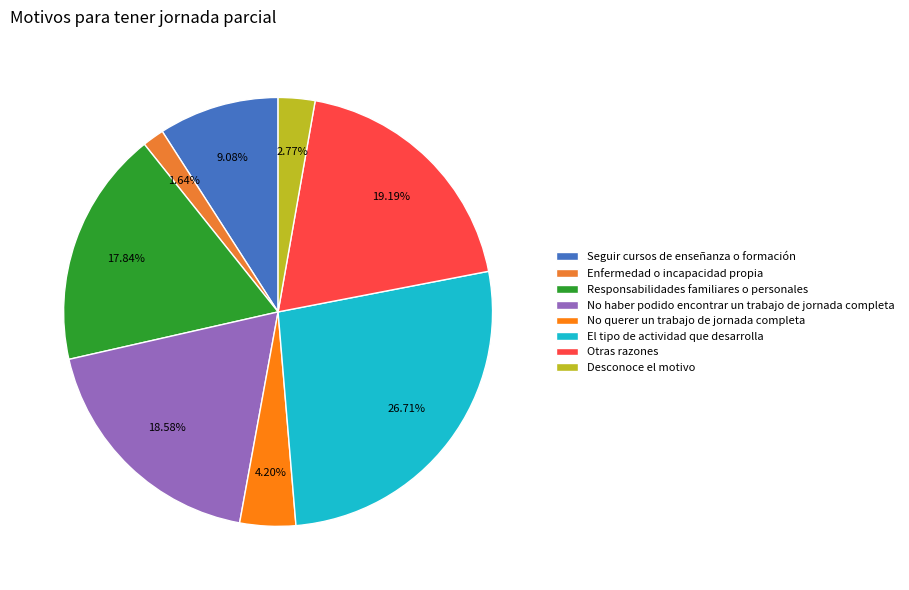

What percentage is the Desconoce el motivo slice, to the nearest percent?

3%